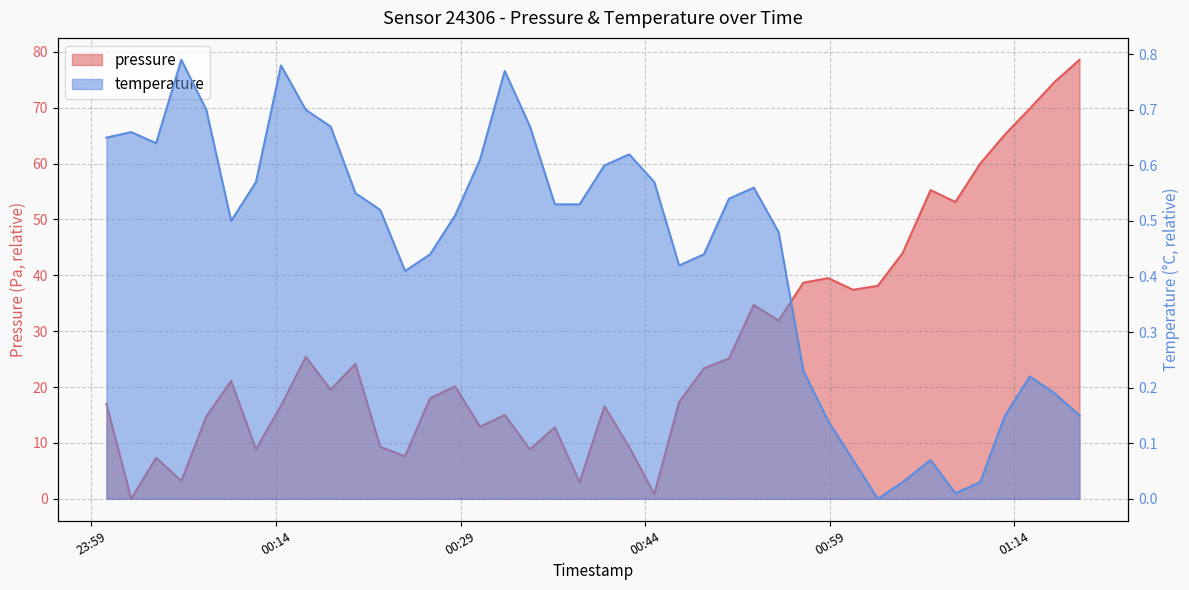

Is the value of temperature at 2022-12-24T00:54:50 greater than the value of pressure at 2022-12-24T00:38:40?

No